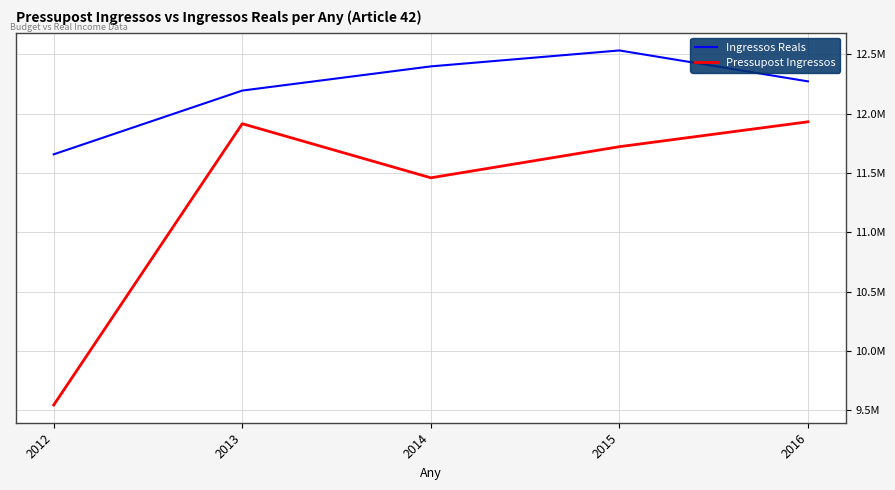

True or false: Ingressos Reals has a value of 6341989.6 at 2012.

False